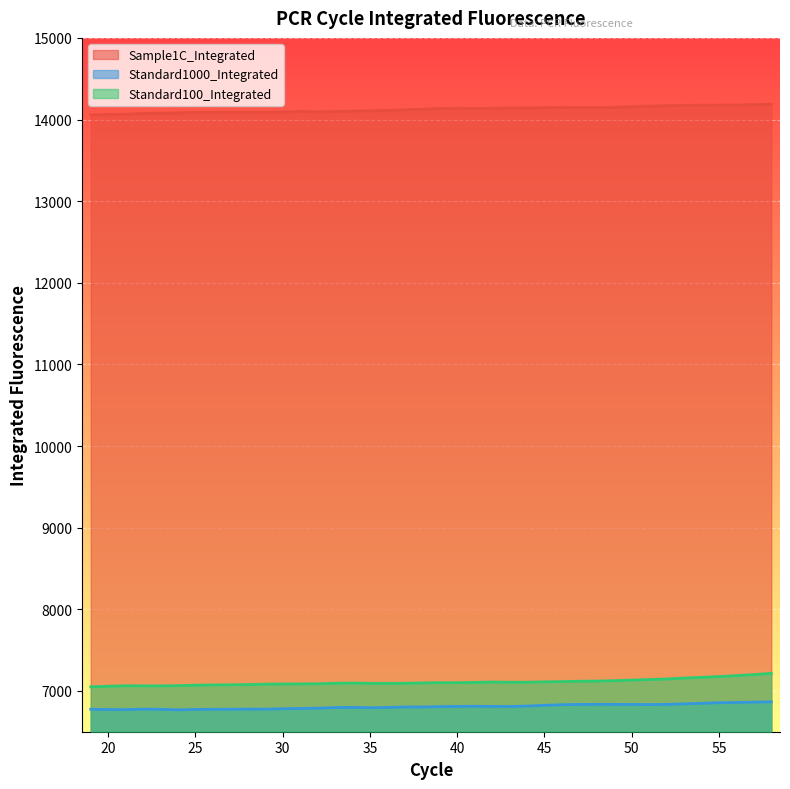

How many values in the Standard100_Integrated series exceed 7100?

20